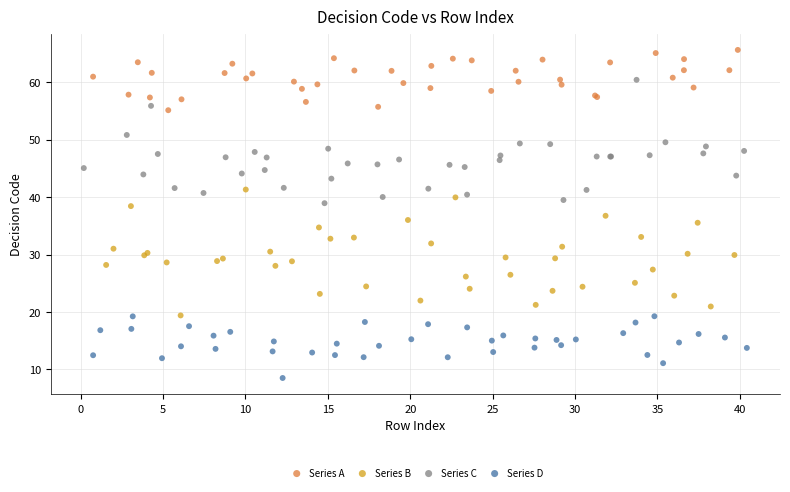

Which series reaches the maximum Y coordinate?

Series A